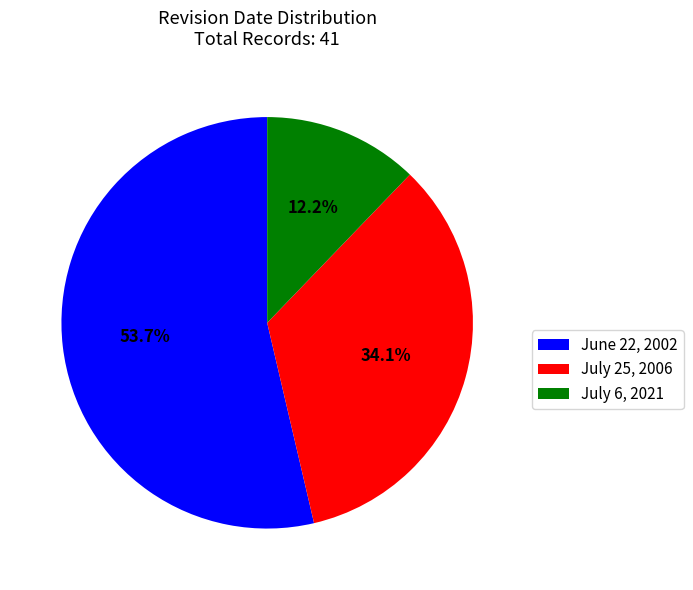

Which has a higher value, June 22, 2002 or July 6, 2021?

June 22, 2002